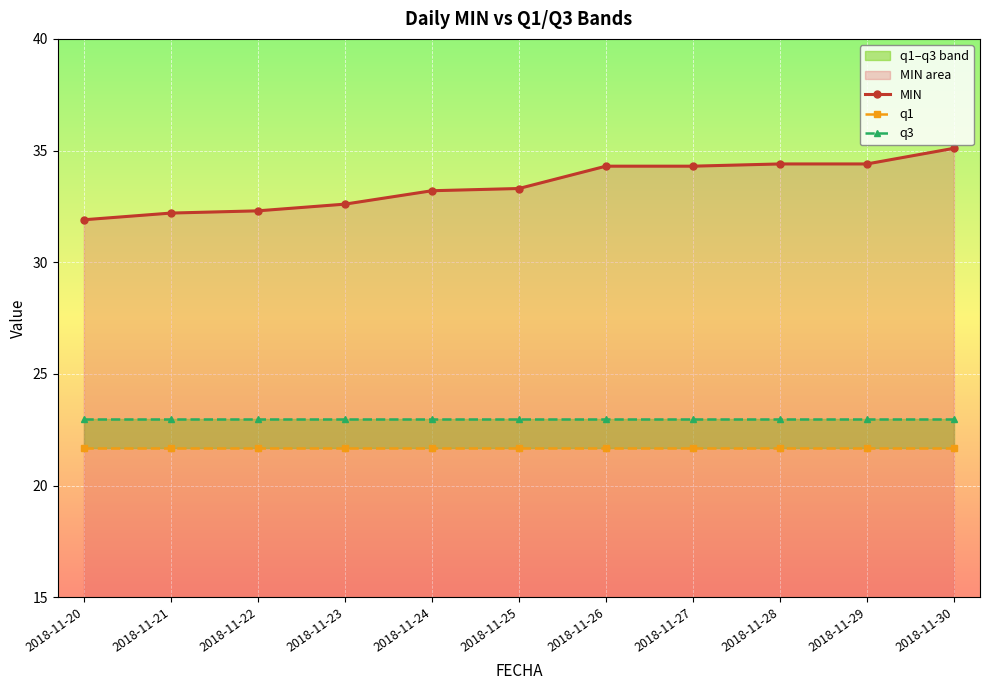

Which label corresponds to the largest value in the chart?

2018-11-30